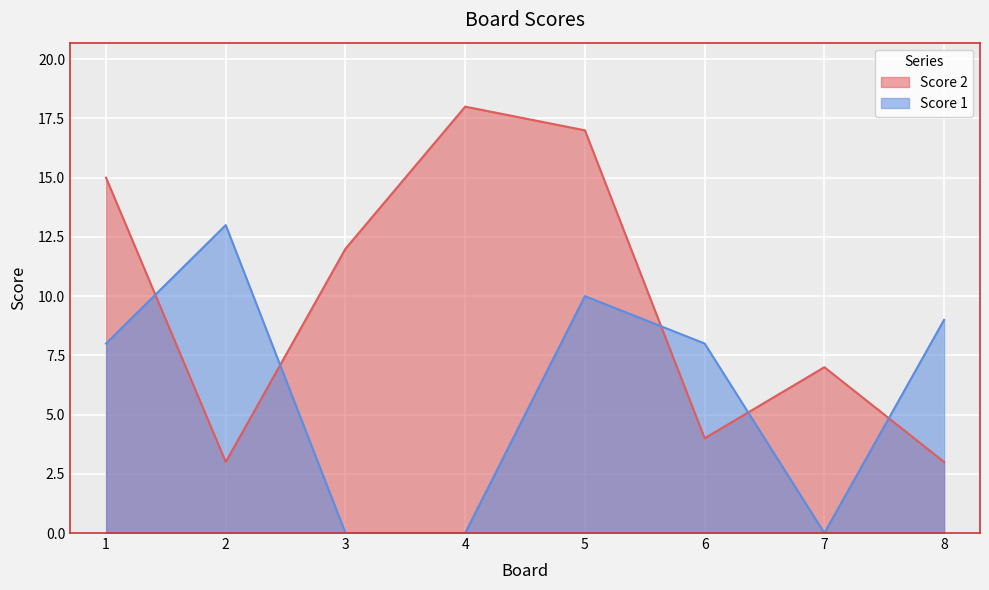

What are all the series names shown in the legend?

Score 2, Score 1